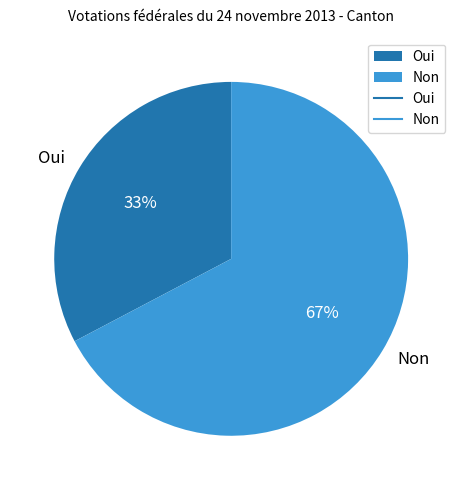

Rank the categories by value from highest to lowest.

Non, Oui